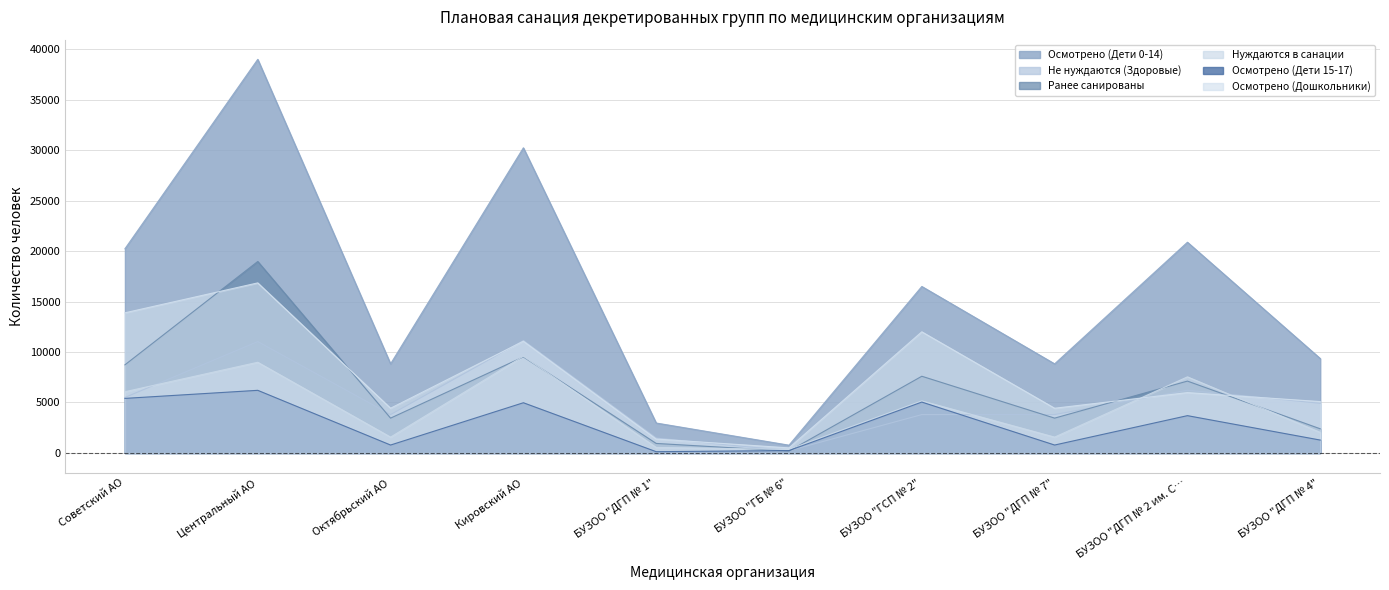

Between БУЗОО "ДГП № 1" and БУЗОО "ГБ № 6", which series saw the biggest shift?

Осмотрено (Дети 0-14)